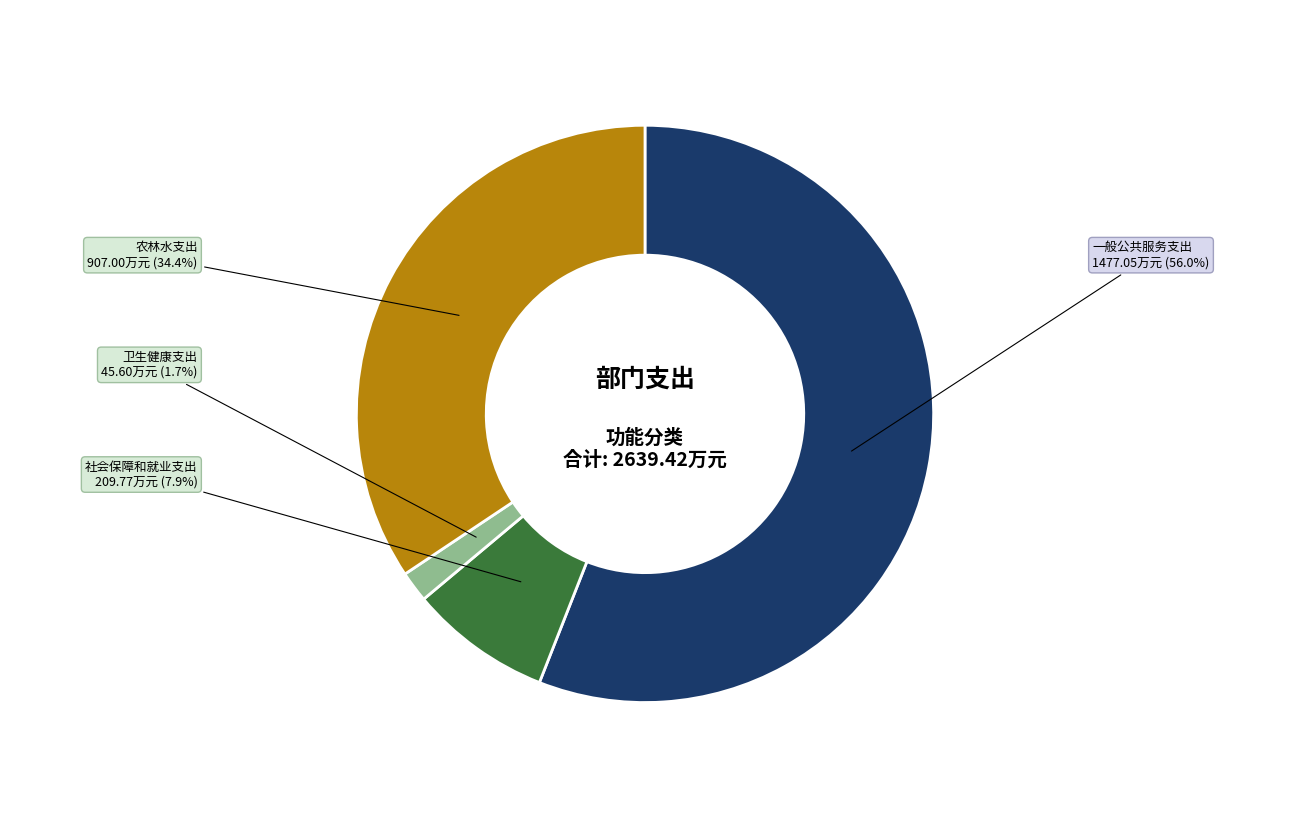

To the nearest percent, what is the difference between the largest and smallest slice percentages?

54%